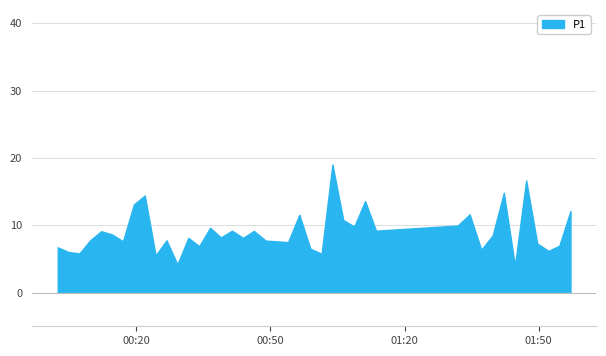

True or false: P2 has a value of 1.4 at 4.

False